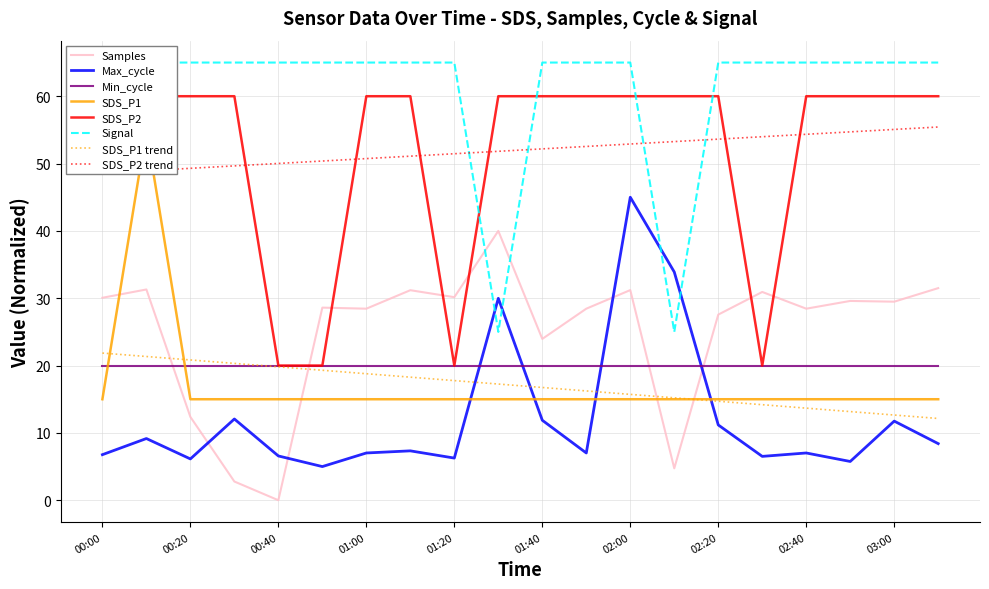

What is the sum of all SDS_P2 values?

1040.0